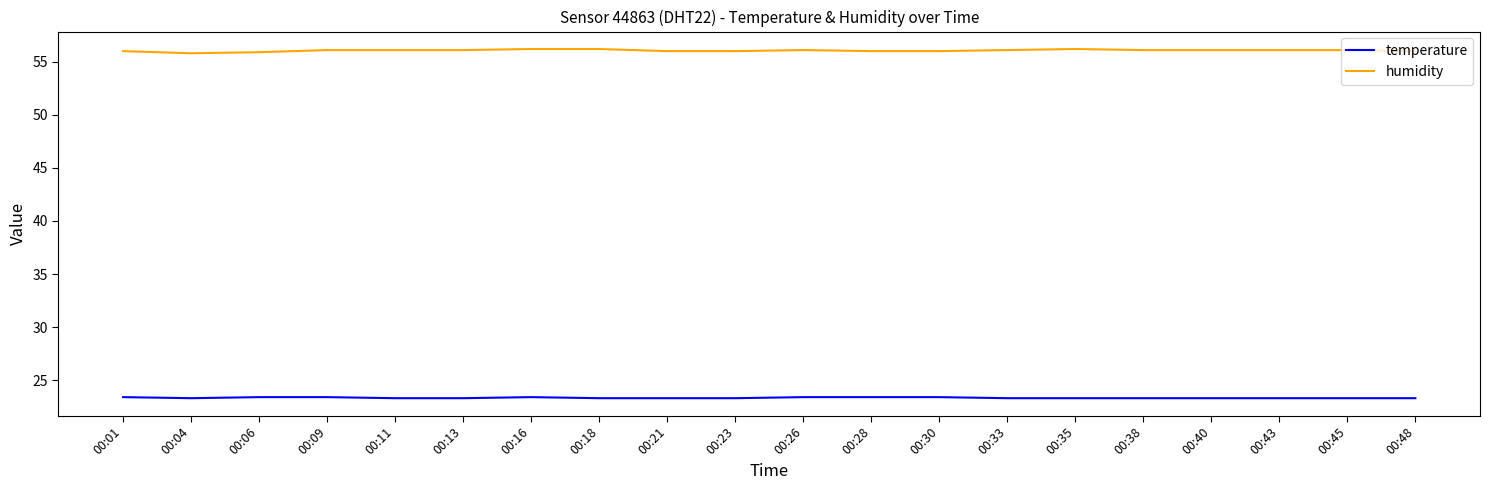

True or false: temperature and humidity intersect in this chart.

False